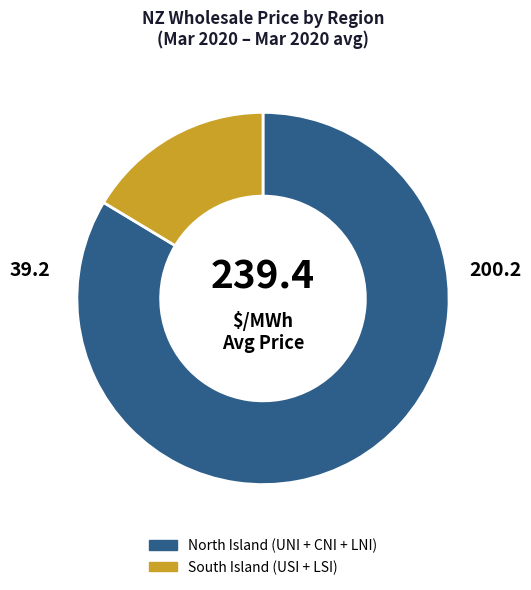

Is there any slice that represents more than half of the pie?

Yes